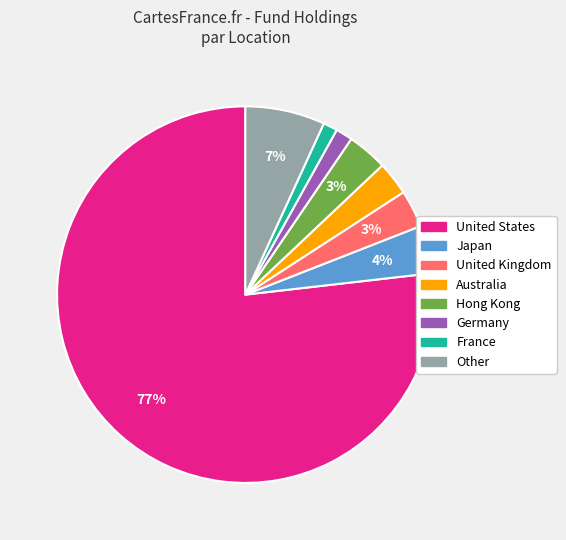

What is the majority slice?

United States